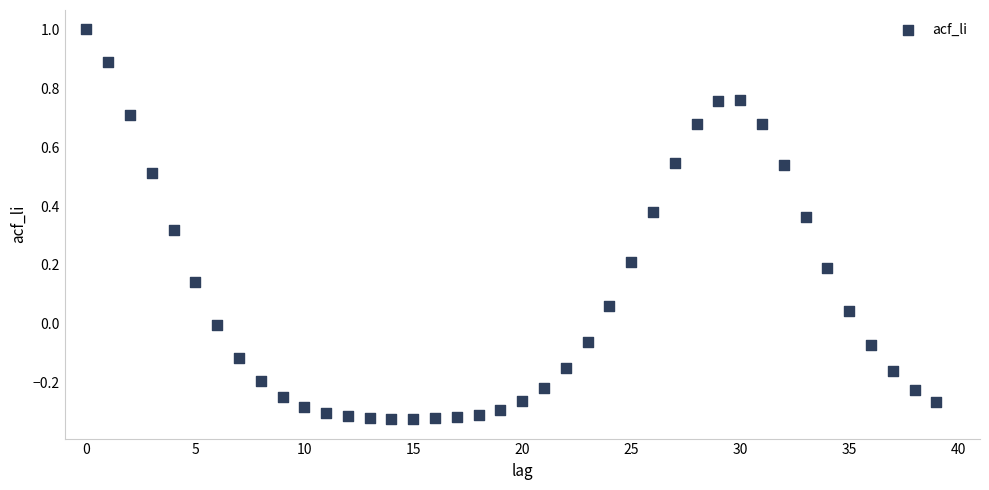

What is the range of Y values (max minus min)?

1.3